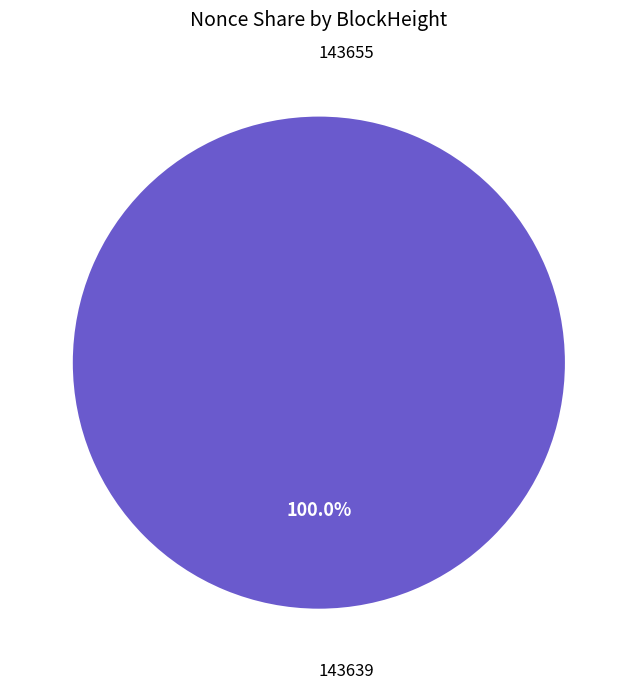

What percentage do 143655 and 143639 together represent?

100.0%